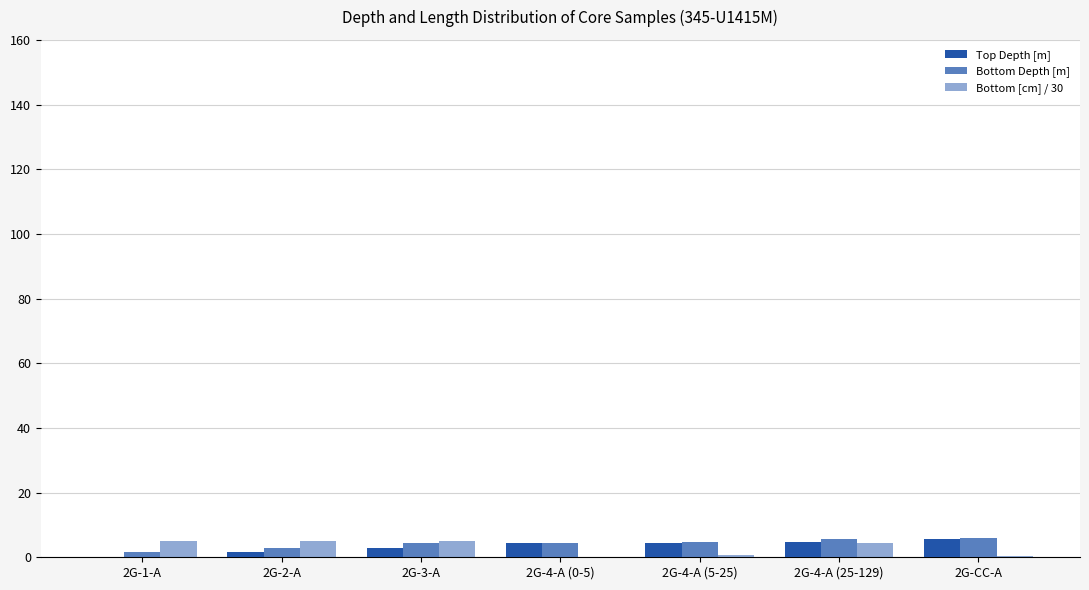

What is the label of the 3rd bar from the left?

2G-3-A